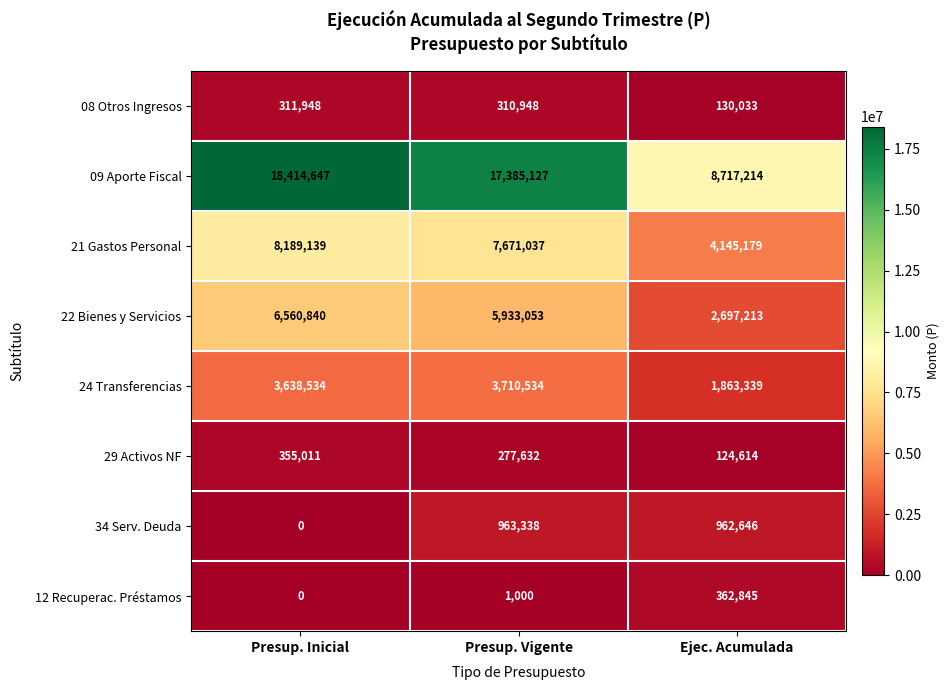

At which label is 24 Transferencias closest to 2786936?

Presup. Inicial